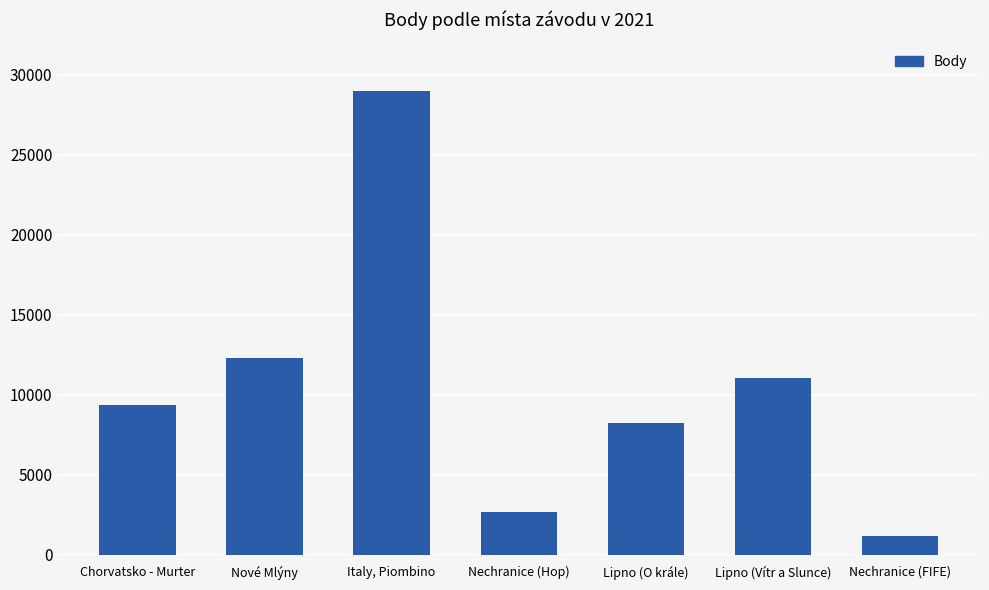

Rank the categories by value from highest to lowest.

Italy, Piombino, Nové Mlýny, Lipno (Vítr a Slunce), Chorvatsko - Murter, Lipno (O krále), Nechranice (Hop), Nechranice (FIFE)